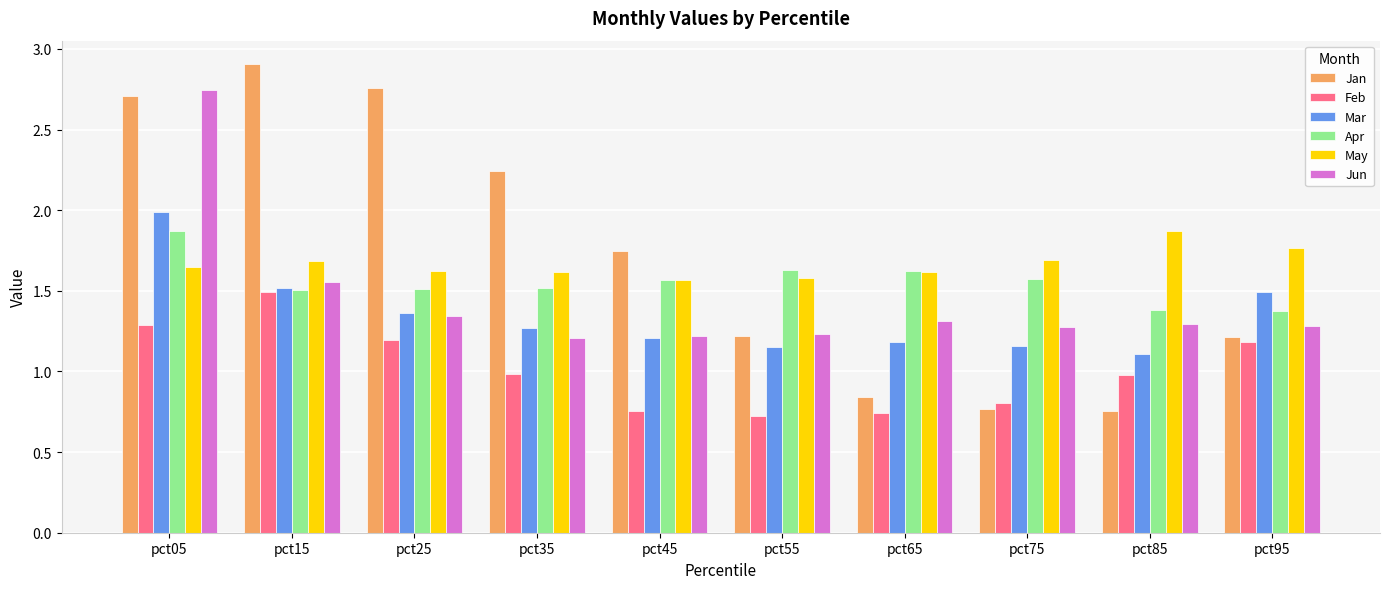

At which category is the sum across all series the highest?

pct05